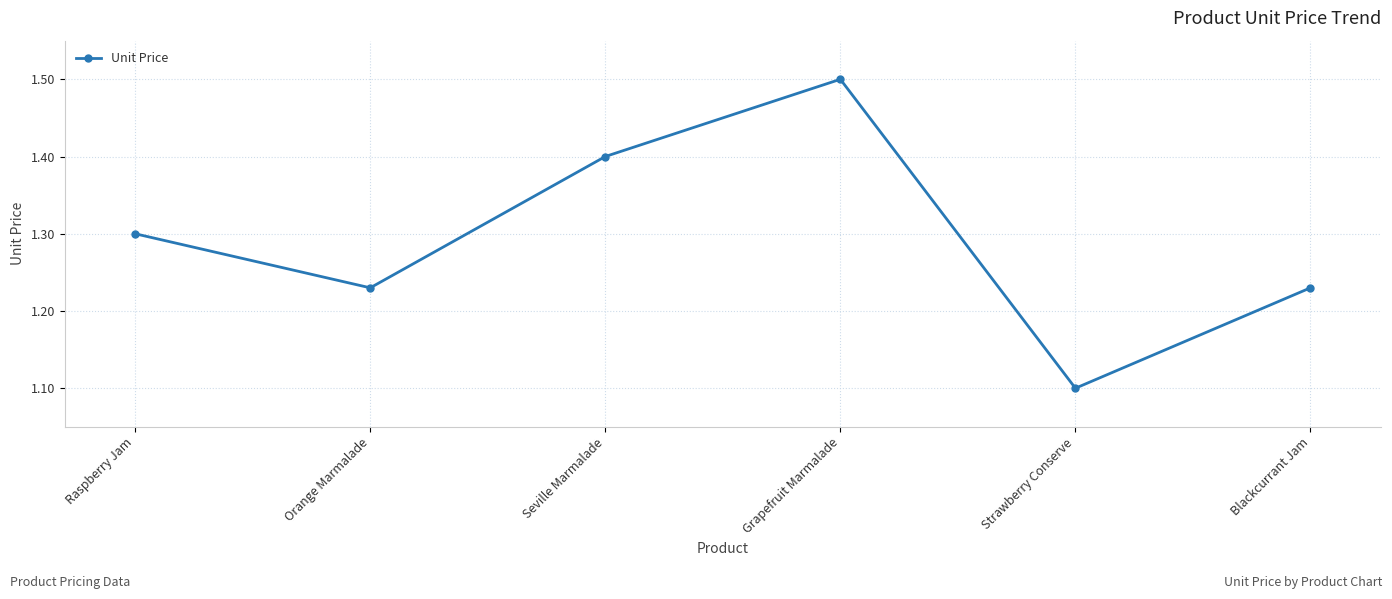

Where is the first local minimum?

Orange Marmalade